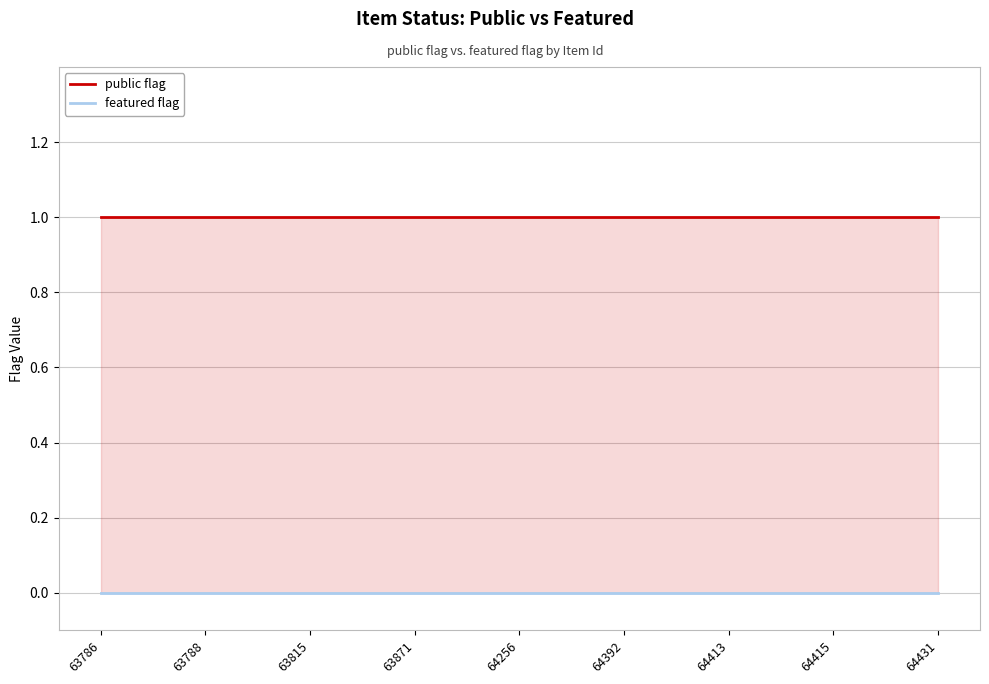

Rank the series by their maximum value, from lowest to highest.

featured flag, public flag